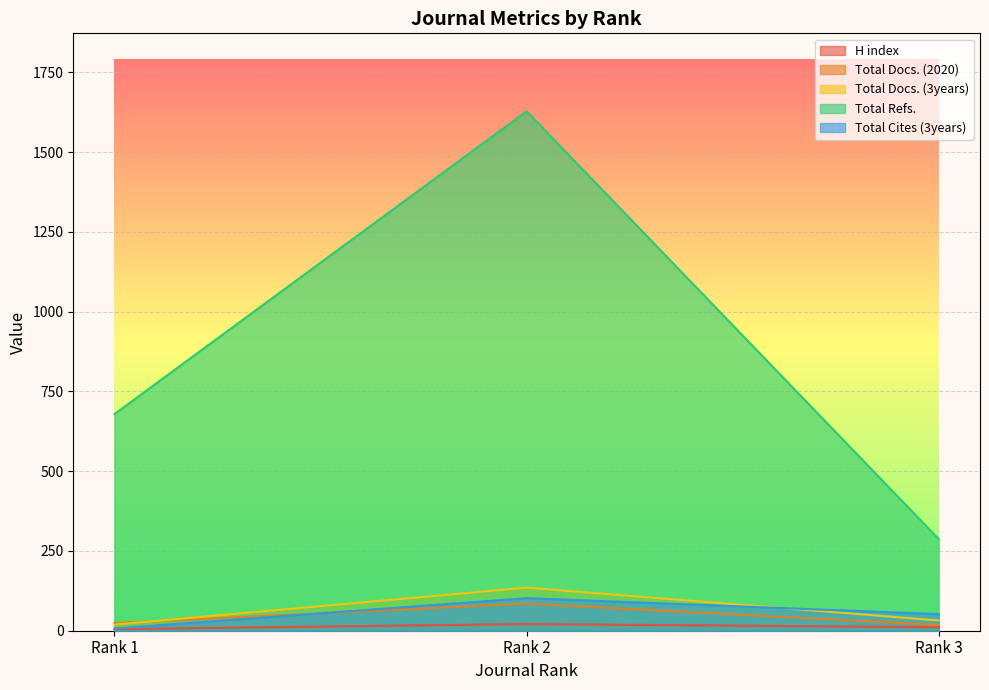

Which series has the largest range (max minus min)?

Total Refs.